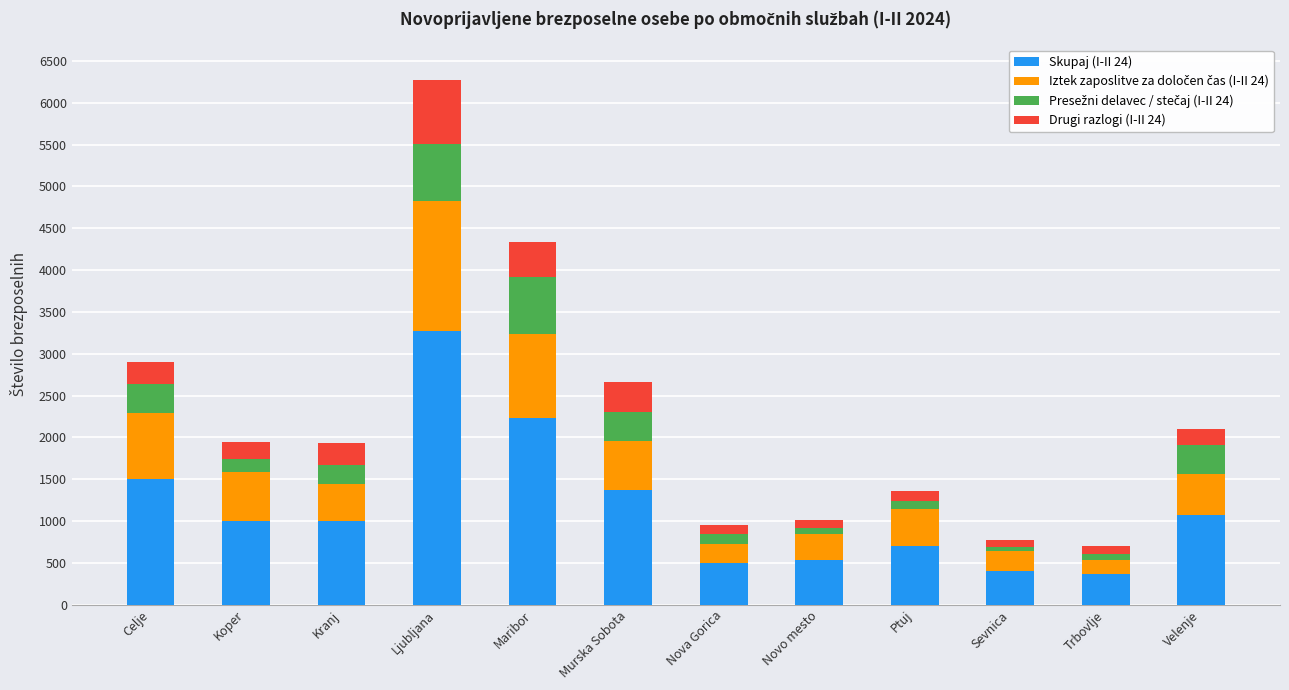

At which category is the sum across all series the highest?

Ljubljana